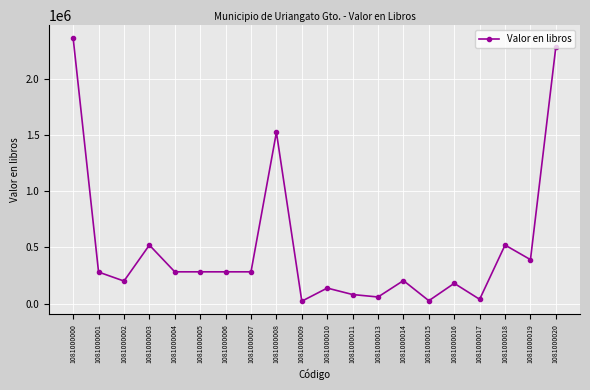

What is the ratio of the value at 1081000018 to the value at 1081000013?

9.0